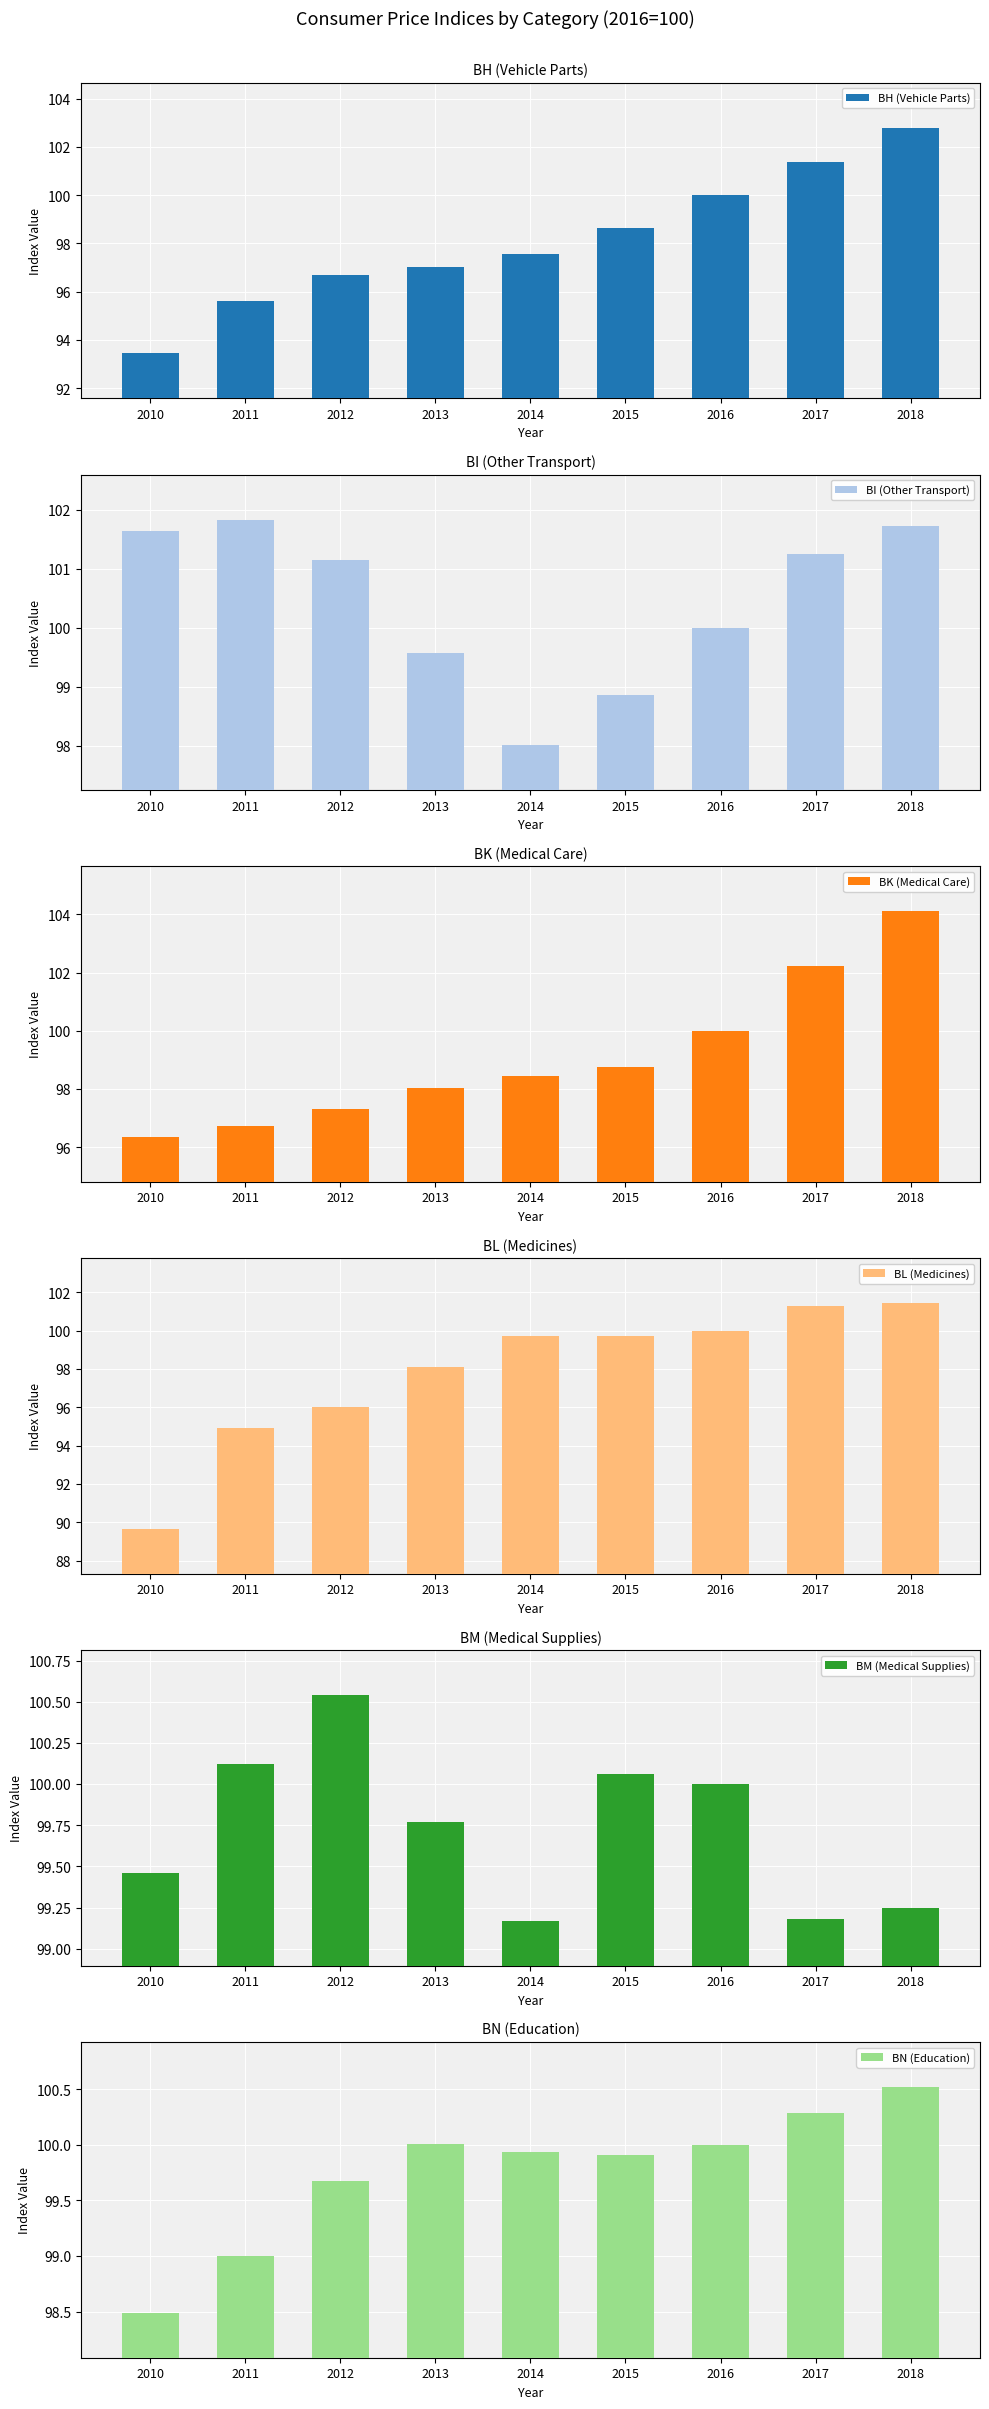

Count the number of data series in this chart.

6